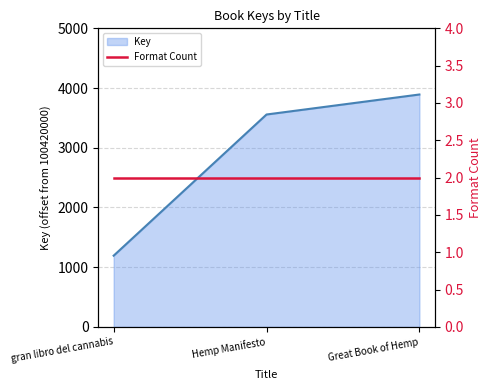

What is the difference between the second highest and minimum values?

2364